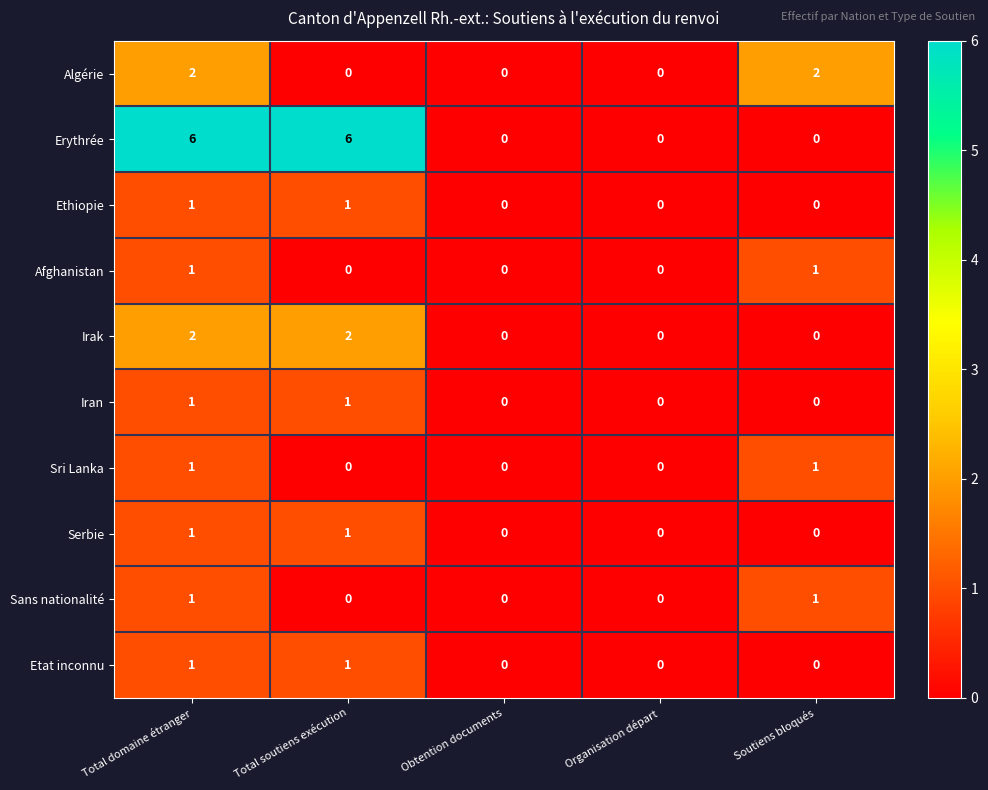

Between Total domaine étranger and Soutiens bloqués, which series saw the biggest shift?

Erythrée